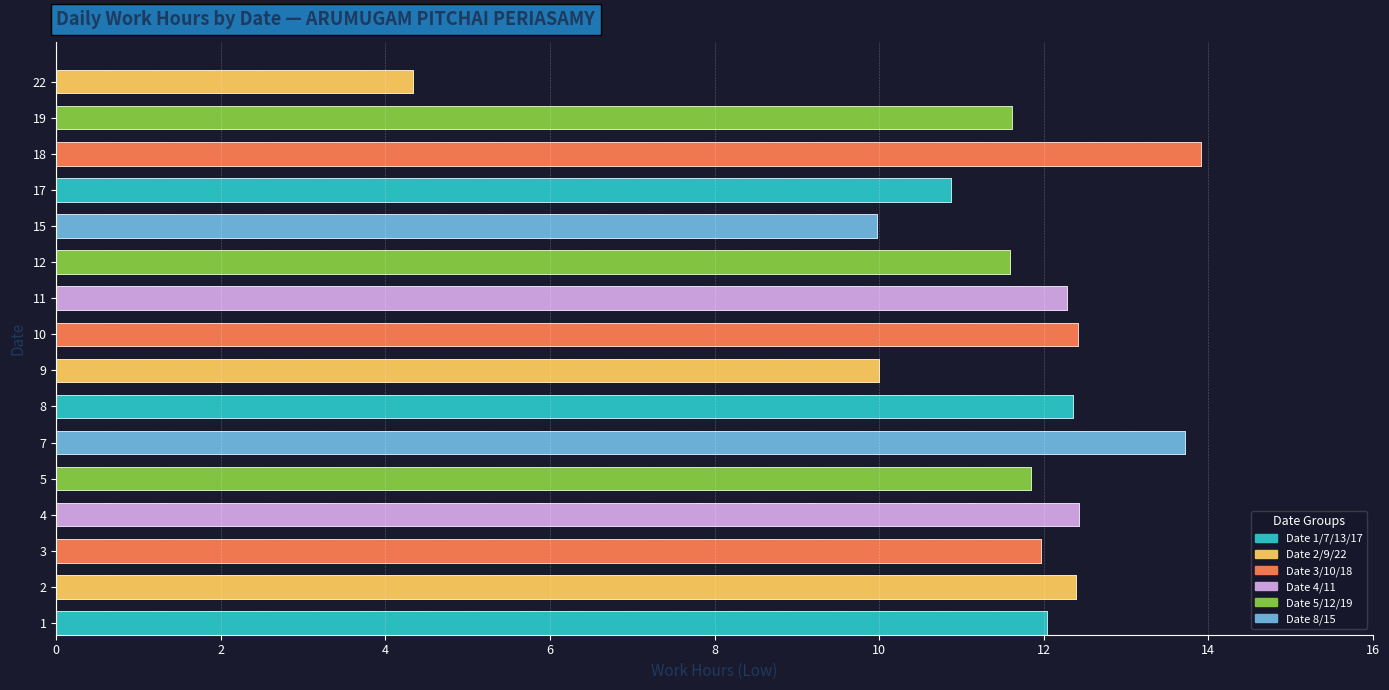

Reading left to right, what are all the values shown in this chart?

1=12.0	2=12.4	3=12.0	4=12.4	5=11.8	7=13.7	8=12.3	9=10.0	10=12.4	11=12.3	12=11.6	15=10.0	17=10.9	18=13.9	19=11.6	22=4.3